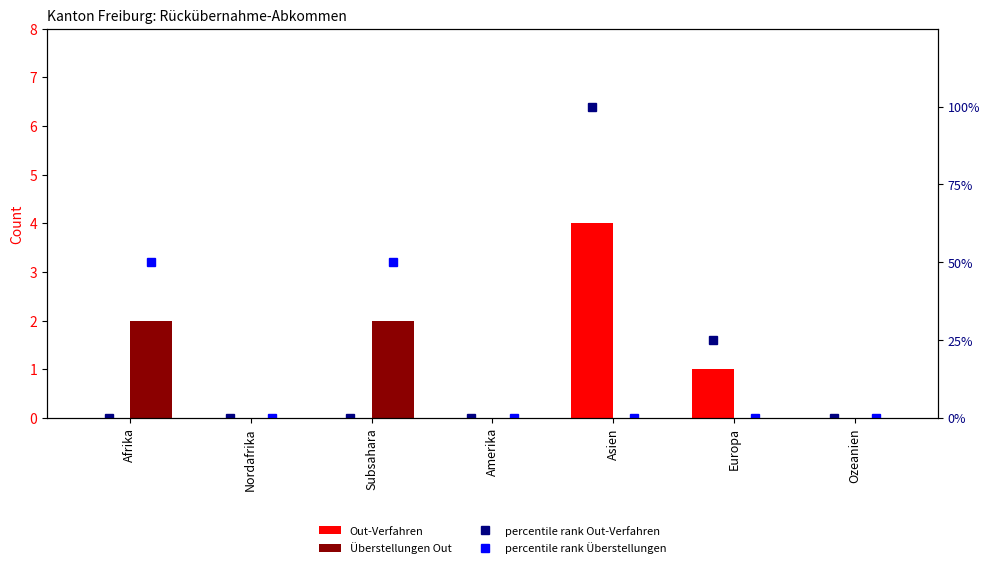

What are all the series names shown in the legend?

Out-Verfahren, Überstellungen Out, percentile rank Out-Verfahren, percentile rank Überstellungen